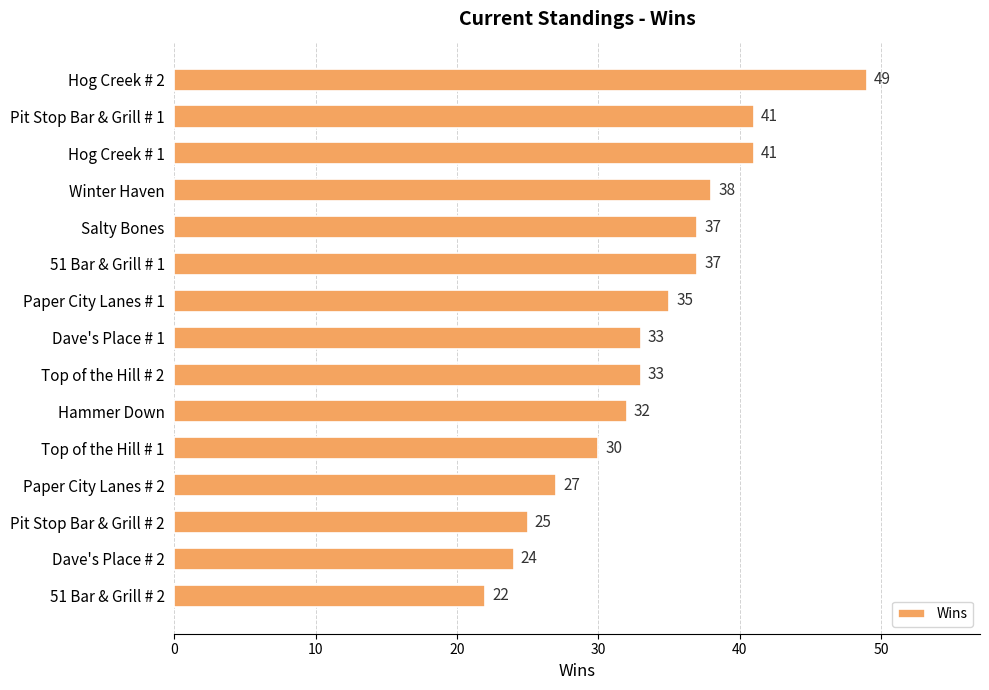

Between Pit Stop Bar & Grill # 2 and 51 Bar & Grill # 1, which is larger?

51 Bar & Grill # 1